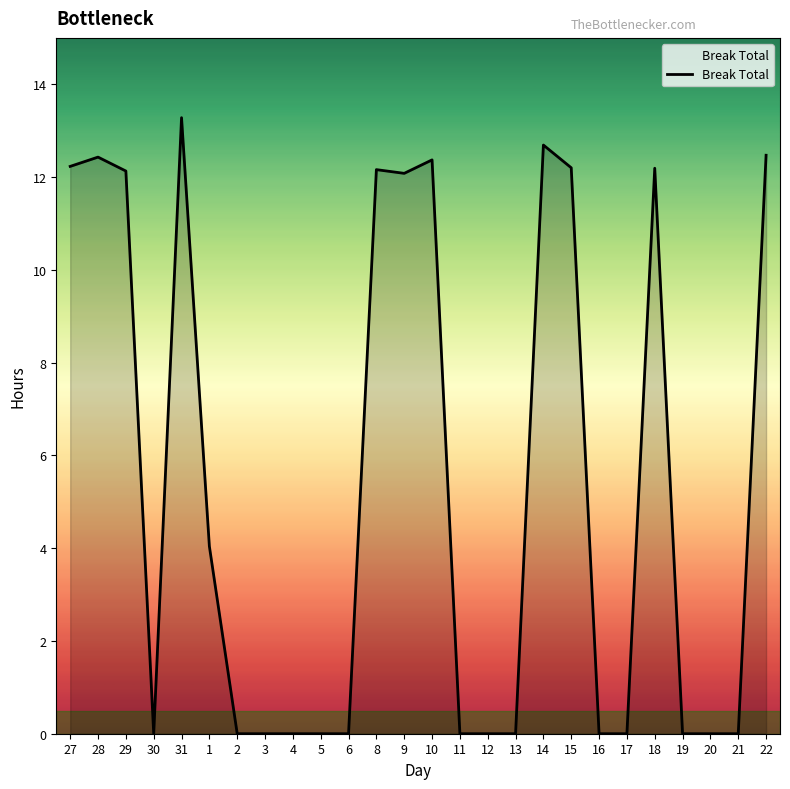

What position from the left is 28?

2